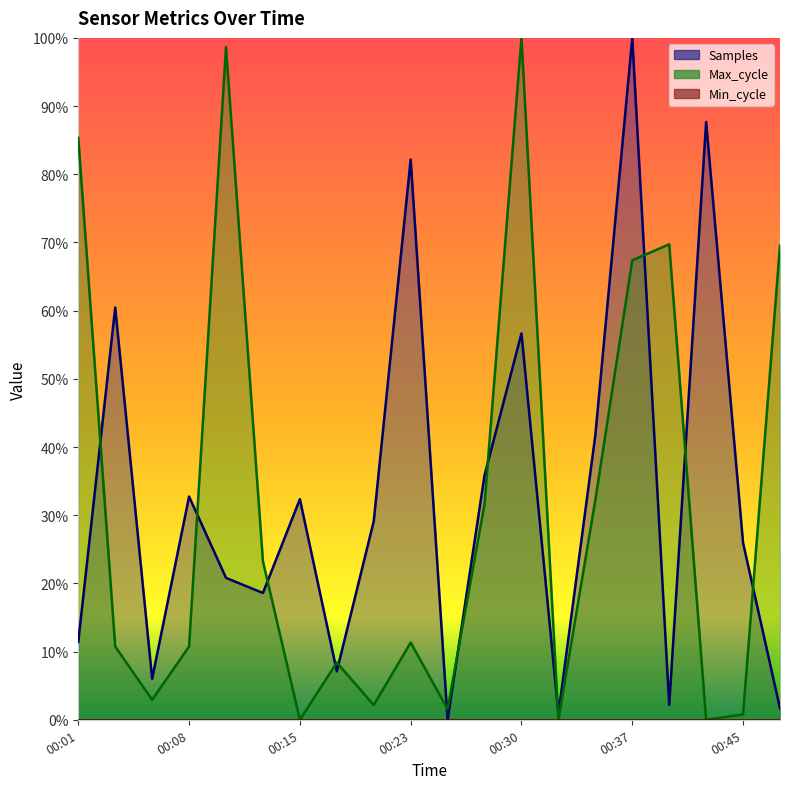

How many times do Samples and Max_cycle cross each other?

12